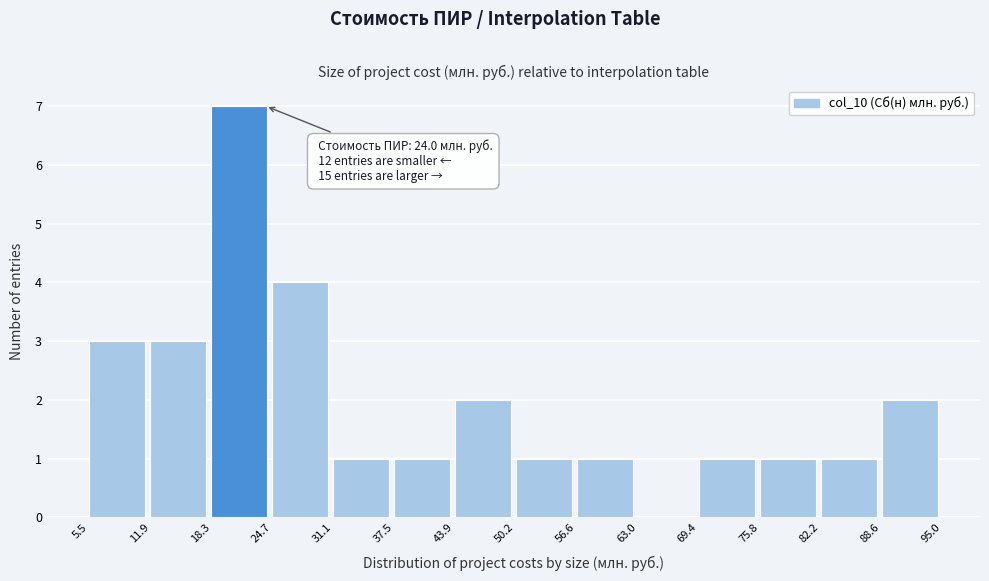

Over which range of the x-axis is the bar tallest?

18.3 to 24.7